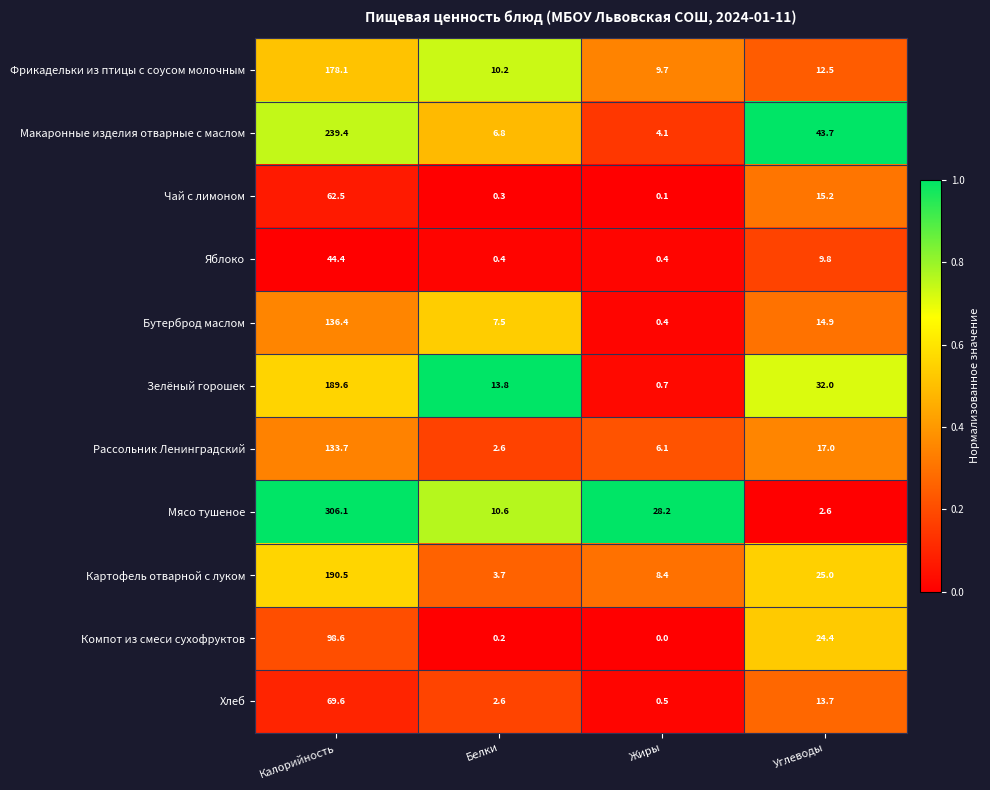

Which series changed the most between Белки and Жиры?

Мясо тушеное